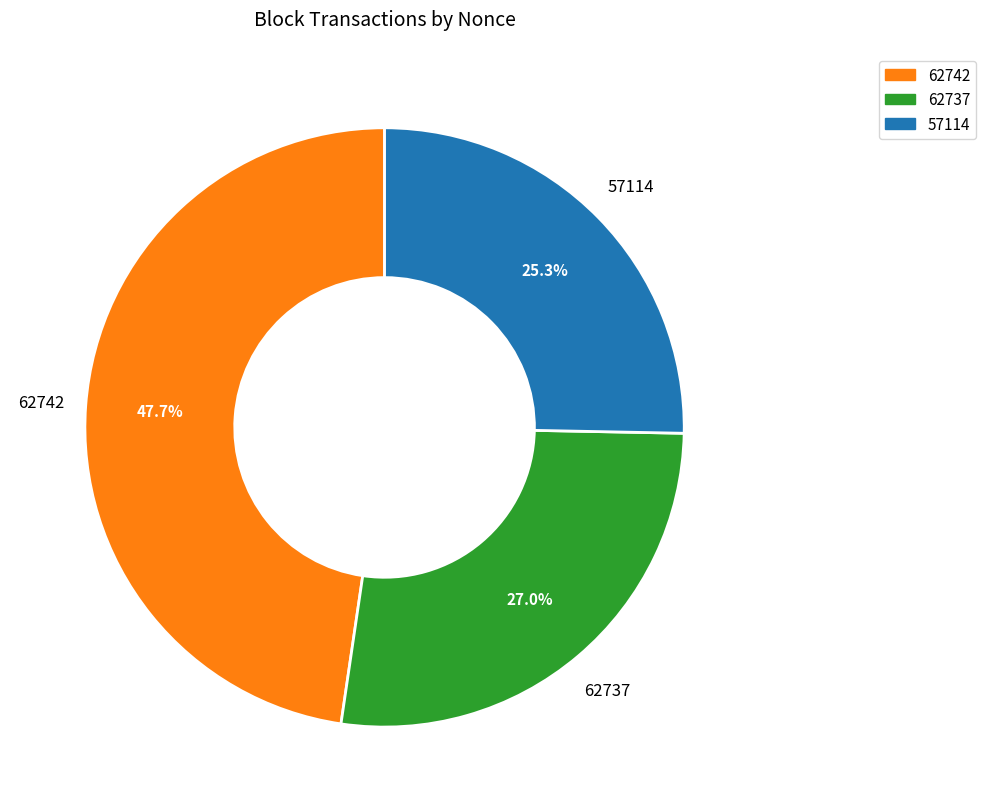

Rank the categories by value from highest to lowest.

62742, 62737, 57114